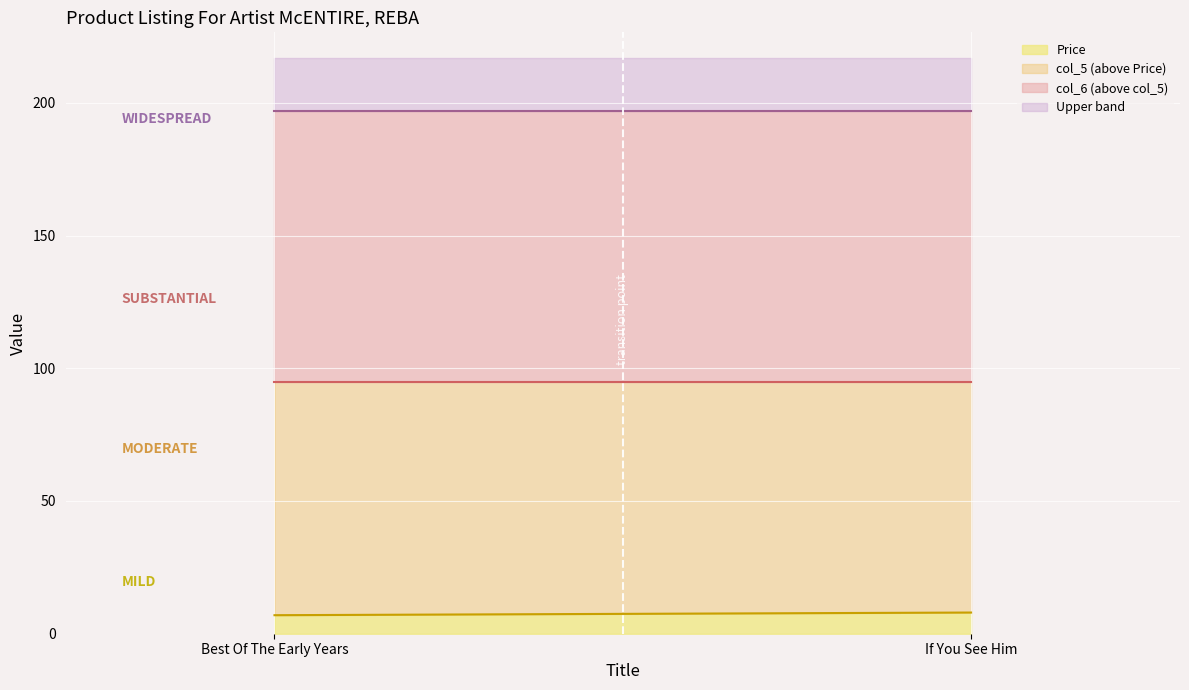

What is the maximum value for Price?

8.0